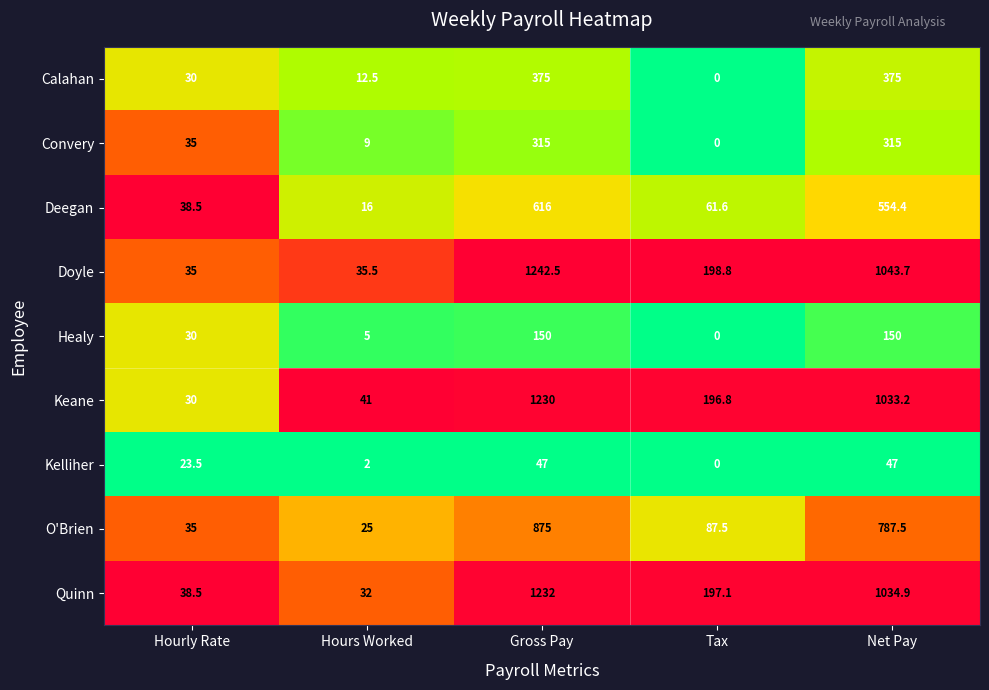

The value of Deegan at Tax is 87.5. True or false?

False